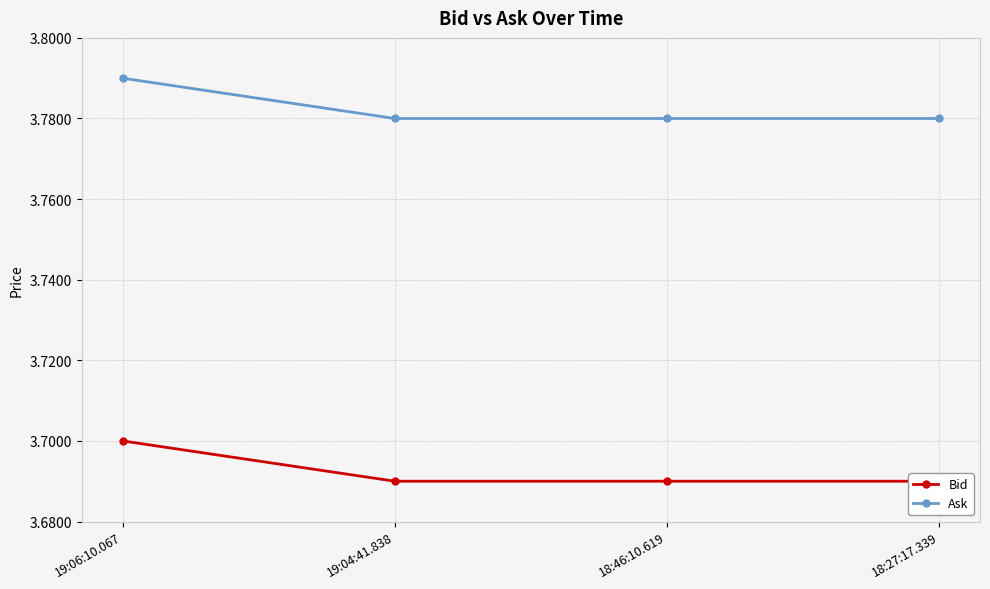

What is the maximum value shown in the chart?

3.8